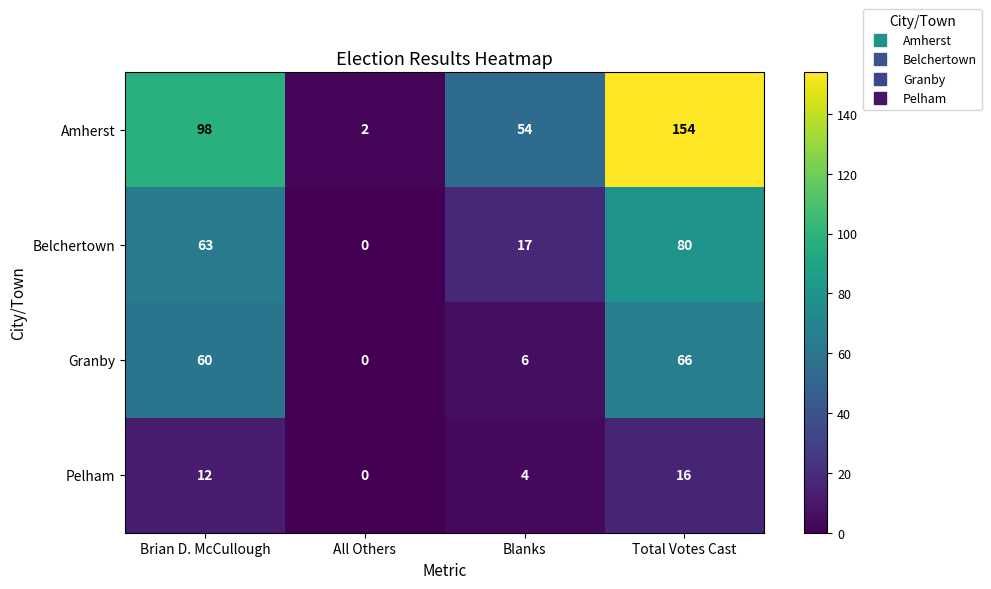

How many categories are shown in the chart?

4